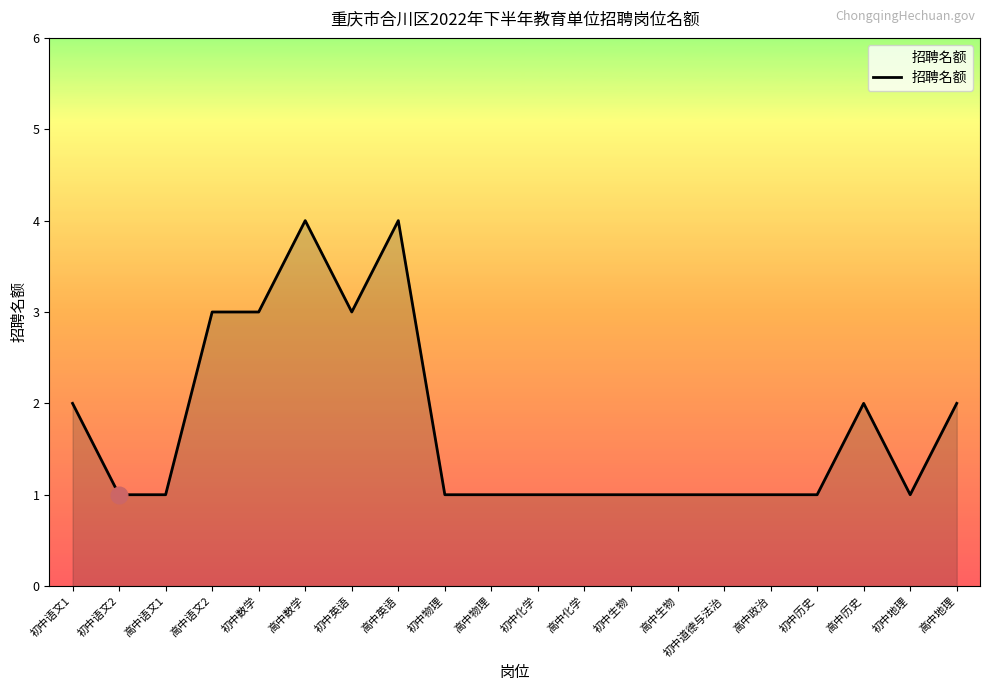

What is the ratio of the value at 初中化学 to the value at 初中英语?

0.3